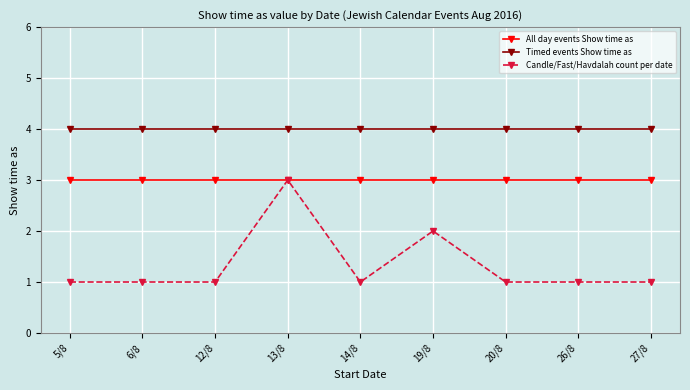

Which series has the largest total across all categories?

Timed events Show time as